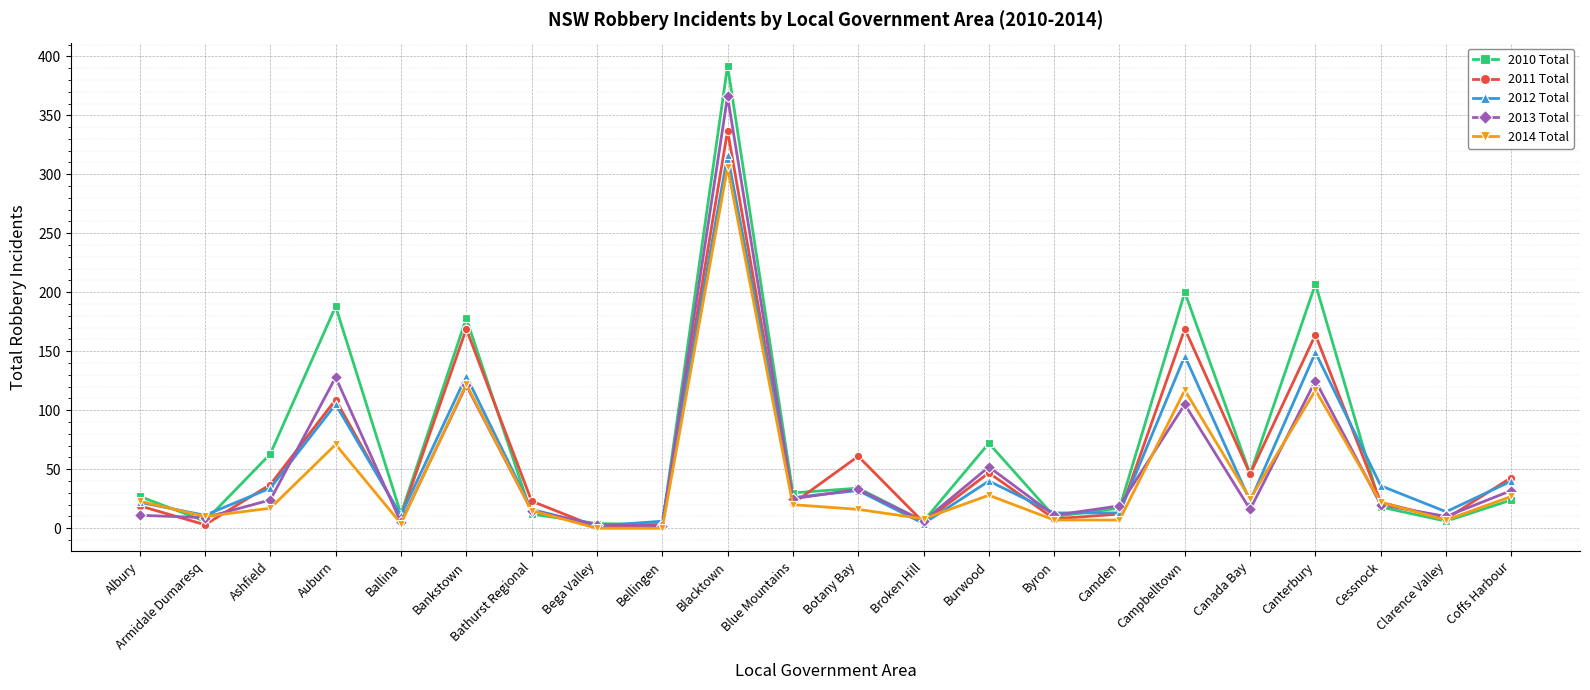

What is the sum of all 2014 Total values?

969